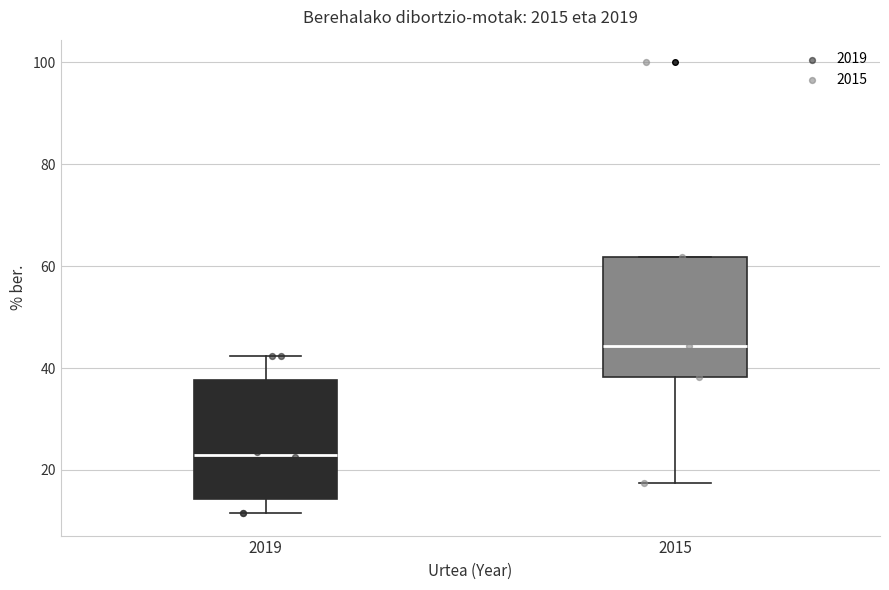

Reading left to right, read every box against the y-axis: the position of its median line, the range the box covers, and the ends of its whiskers. The values are not printed on the chart, so give them approximately, as read against the axis.

2019: median 24, box 14 to 38, whiskers 12 to 42
2015: median 44, box 38 to 62, whiskers 18 to 62